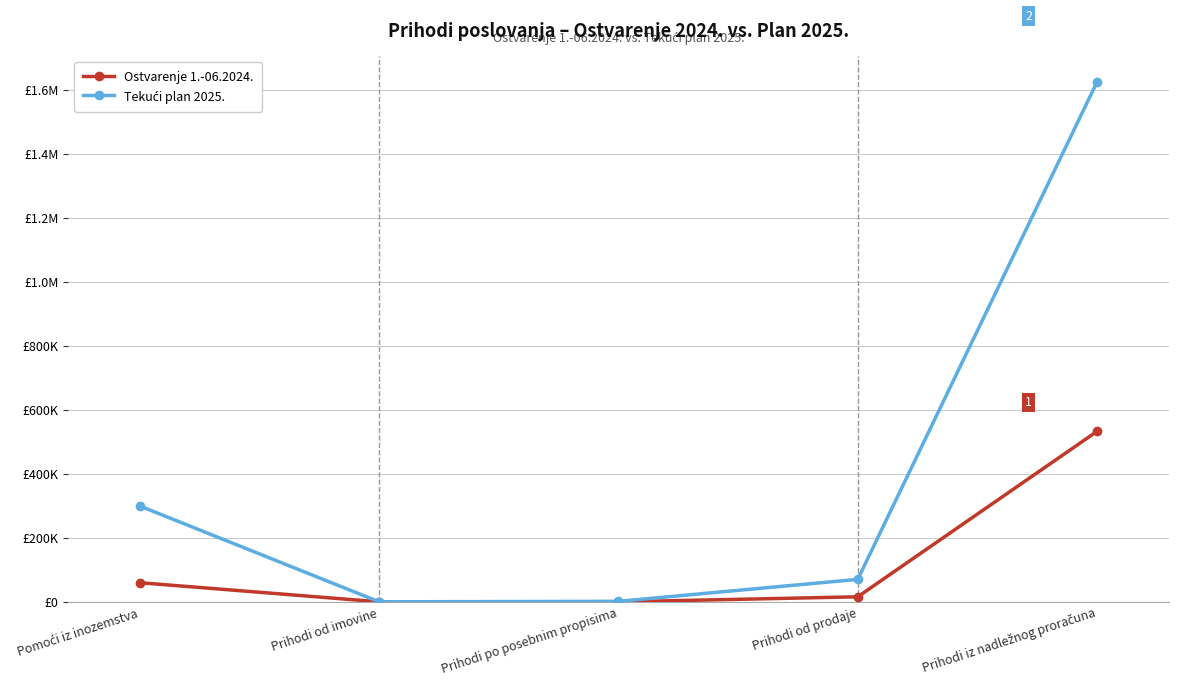

Reading left to right, list all the values displayed in this chart.

Ostvarenje 1.-06.2024.: 59806.9	35.2	14.0	15711.9	532765.6
Tekući plan 2025.: 299493.2	50.0	1553.0	70247.0	1624574.8